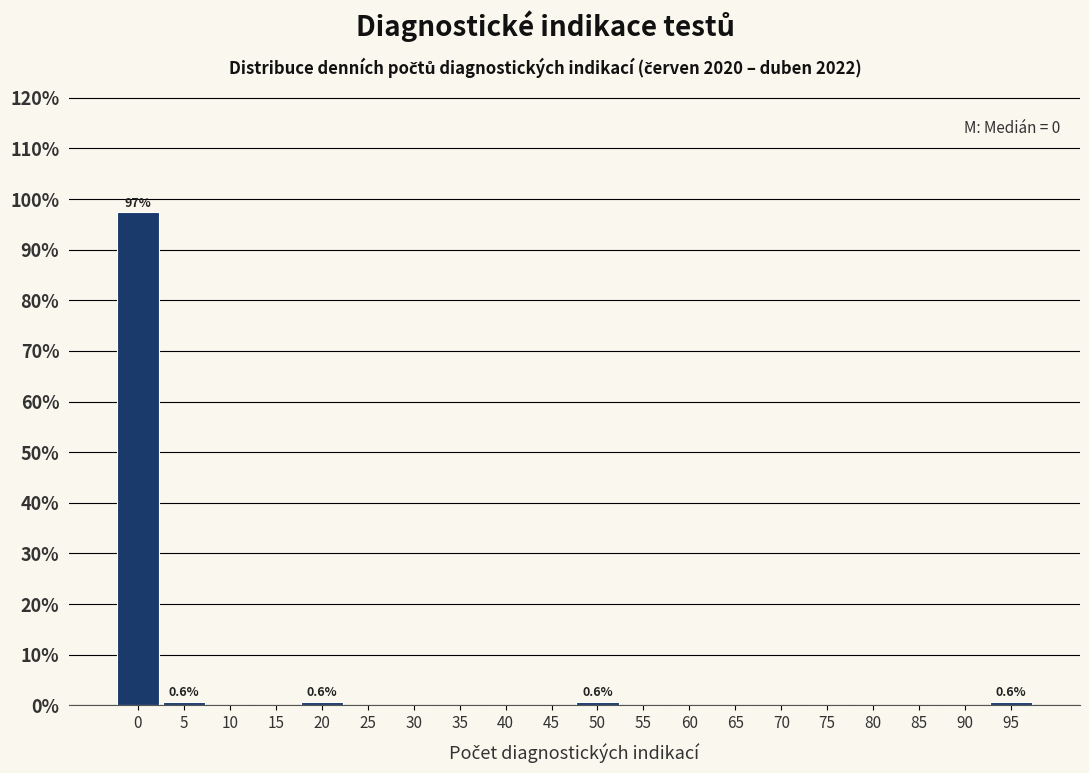

Are the bars horizontal?

No